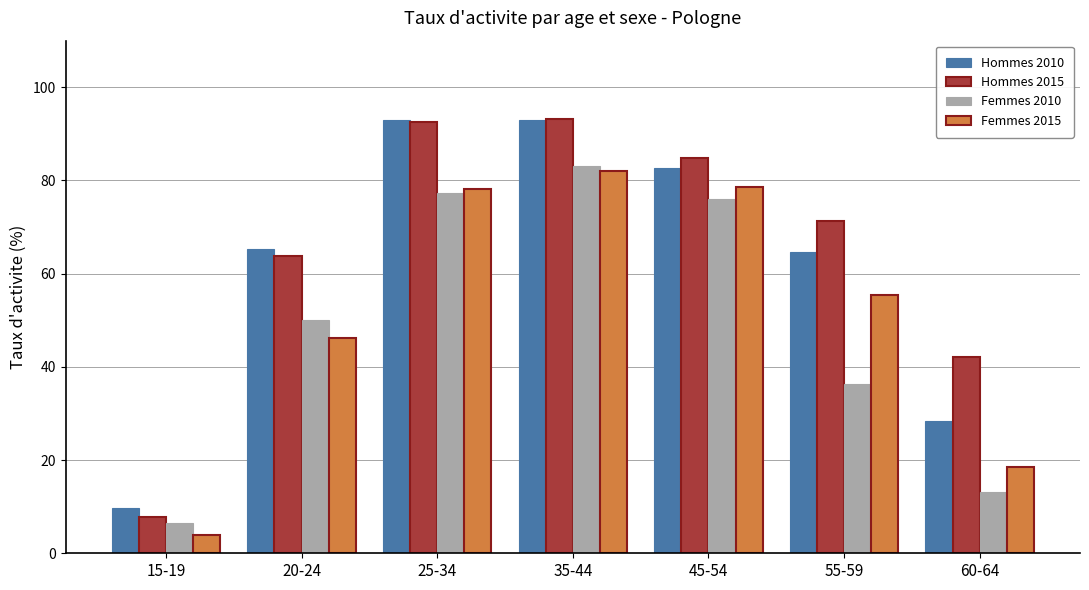

What is the maximum value shown in the chart?

93.1